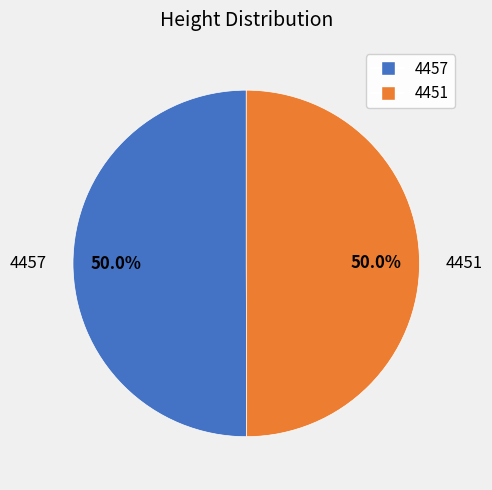

True or false: 4457 accounts for 50% of the total.

True